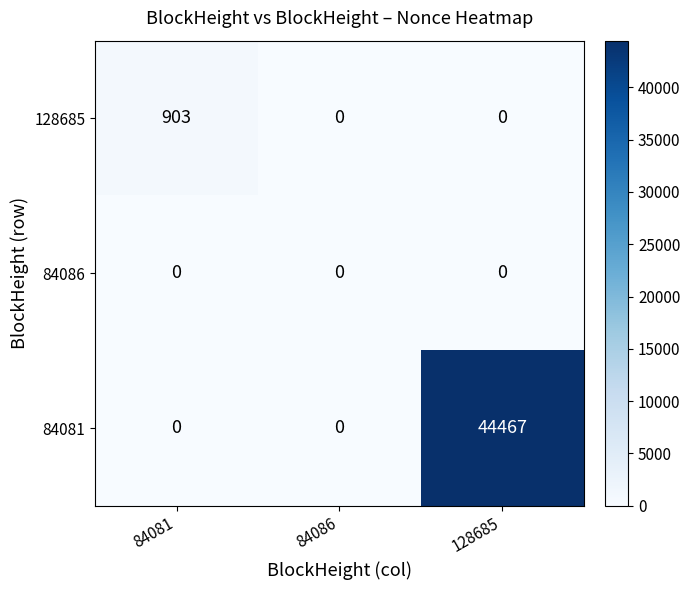

List the series in order of their peak value, lowest first.

84086, 128685, 84081